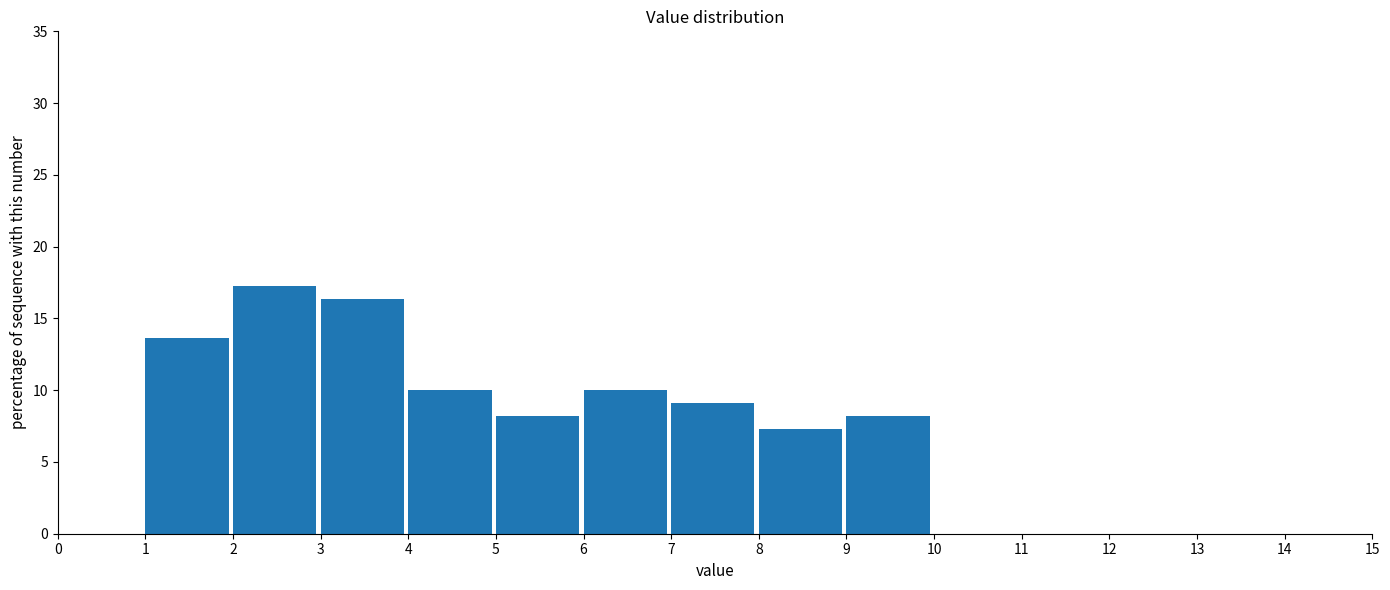

Reading left to right, transcribe this chart: for each bar, give the range it covers on the x-axis and its height. The values are not printed on the chart, so give them approximately, as read against the axis.

0 to 1: 0
1 to 2: 13.5
2 to 3: 17.5
3 to 4: 16.5
4 to 5: 10.0
5 to 6: 8.0
6 to 7: 10.0
7 to 8: 9.0
8 to 9: 7.5
9 to 10: 8.0
10 to 11: 0
11 to 12: 0
12 to 13: 0
13 to 14: 0
14 to 15: 0